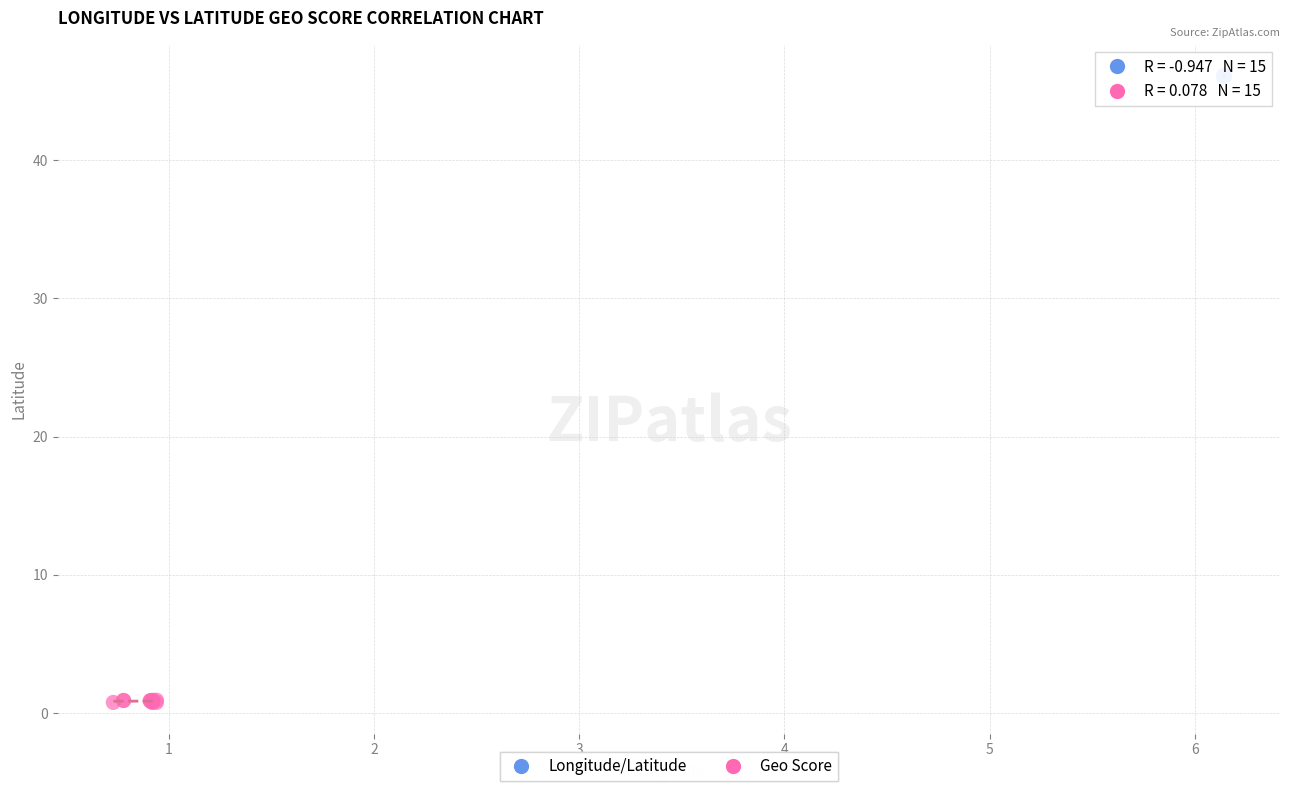

Which series contains the highest Y value?

Longitude/Latitude